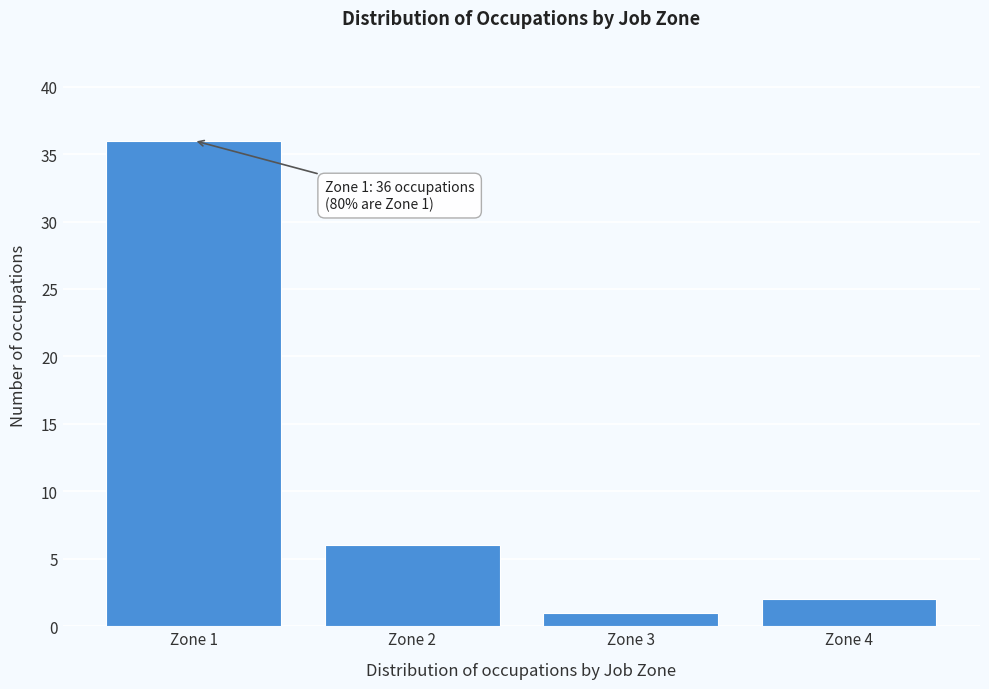

Reading left to right, transcribe all the data shown in this chart.

36	6	1	2